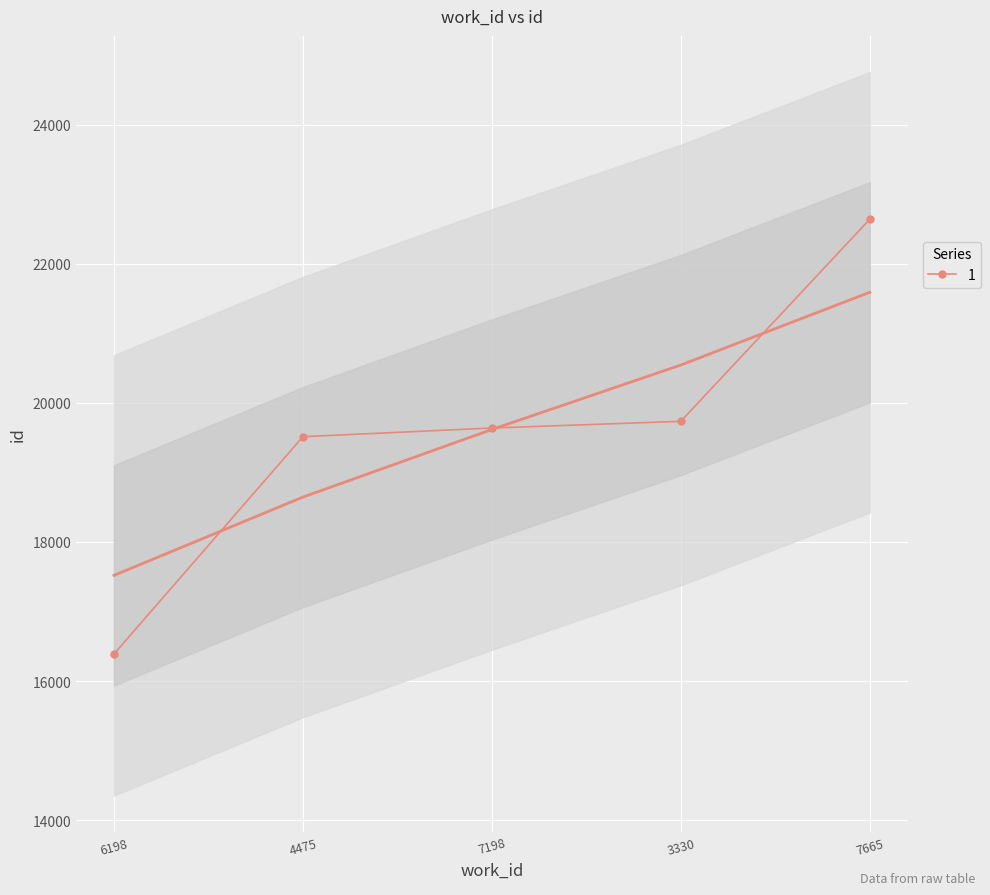

How many distinct data groups are displayed?

1